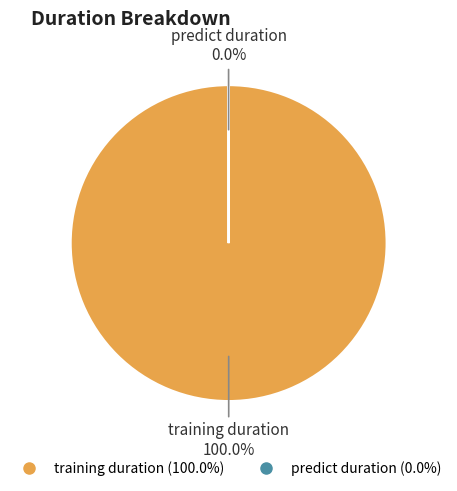

What is the largest slice in the pie chart?

training_duration